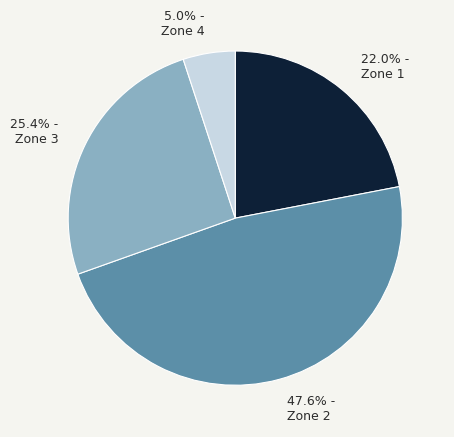

Combined, do 25.4% - Zone 3 and 22.0% - Zone 1 account for over 50%?

No